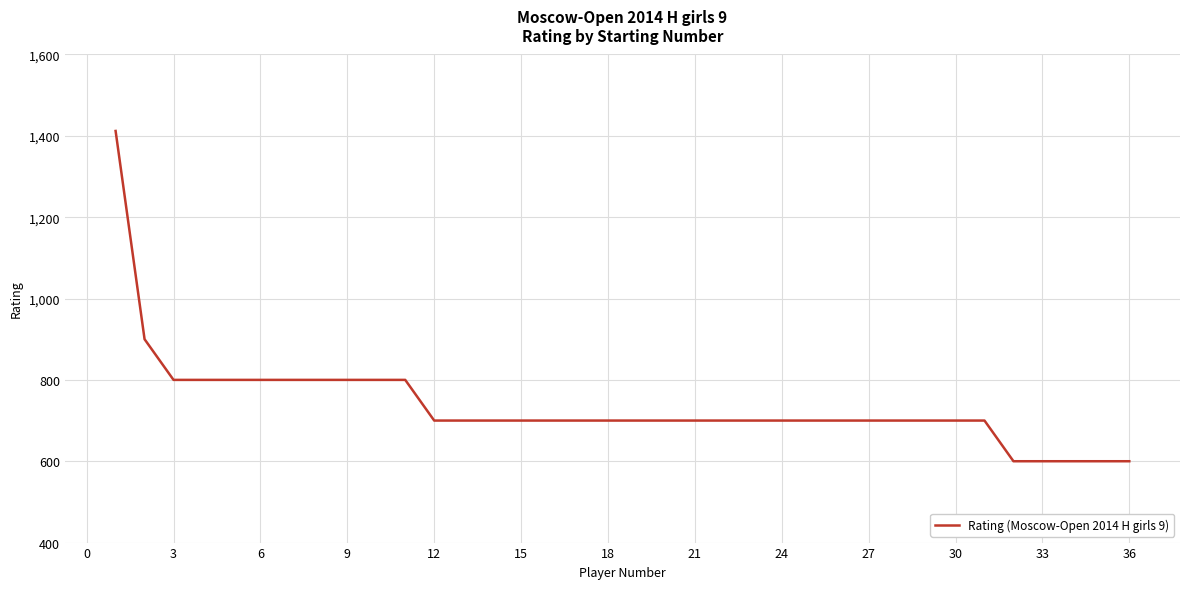

What is the smallest value displayed?

600